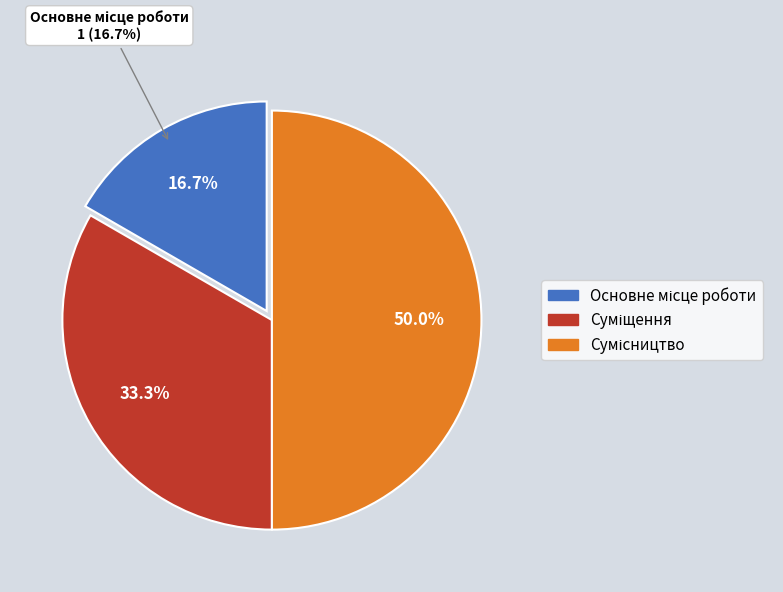

To the nearest percent, what portion does Суміщення represent?

33%